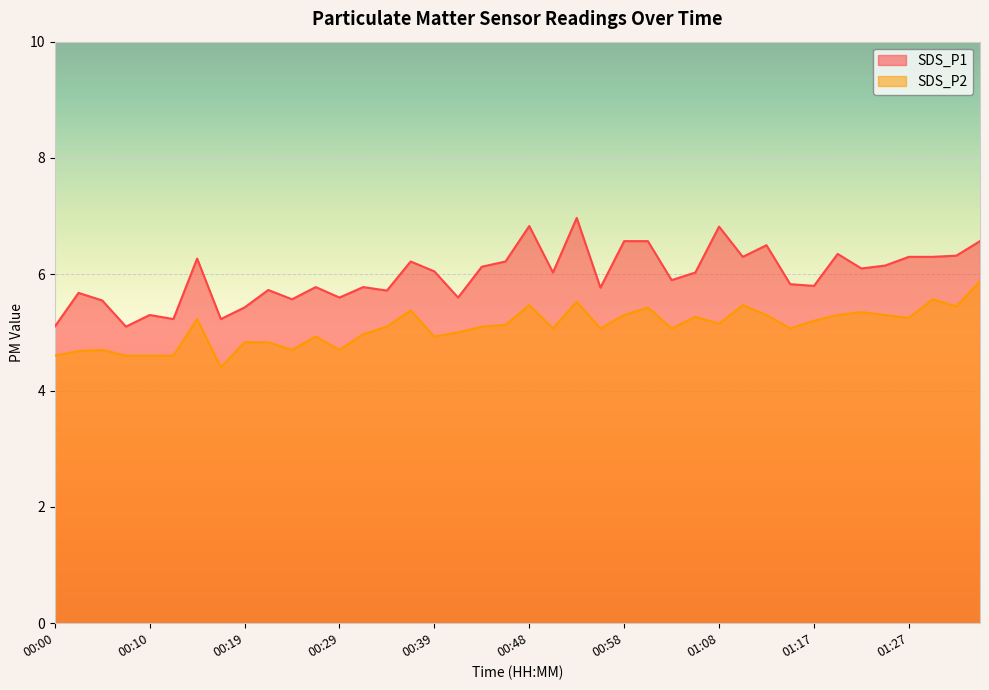

Rank the series by their maximum value, from lowest to highest.

SDS_P2, SDS_P1